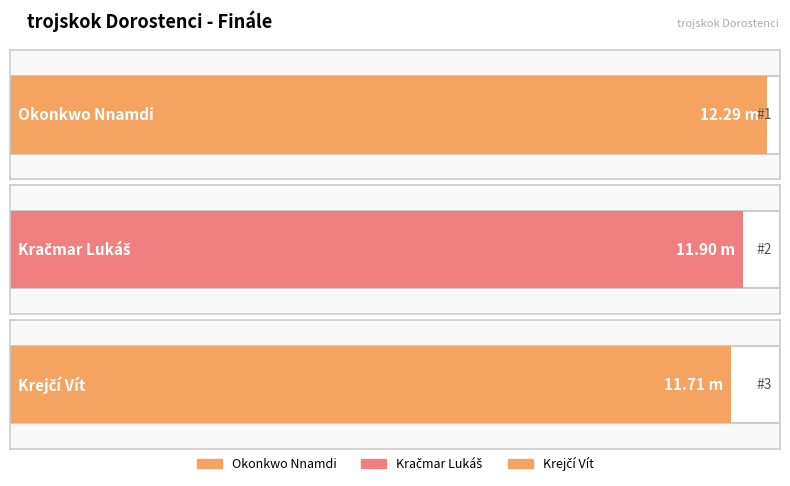

Does the chart contain any negative values?

No